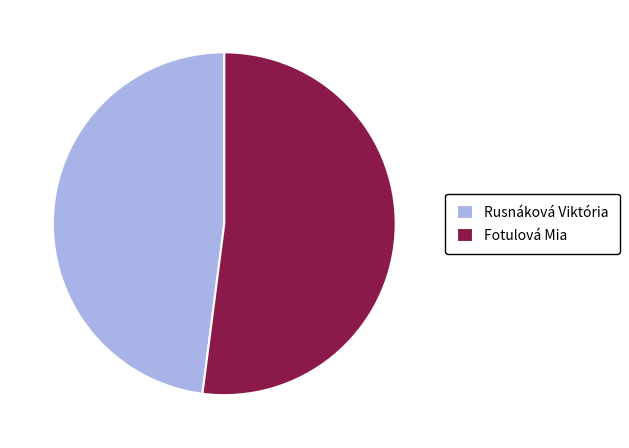

Count the number of slices in the pie.

2